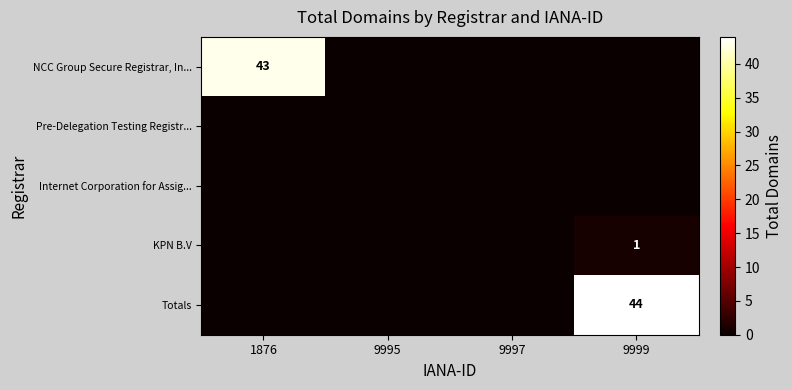

True or false: KPN B.V has a value of 1 at 9999.

True